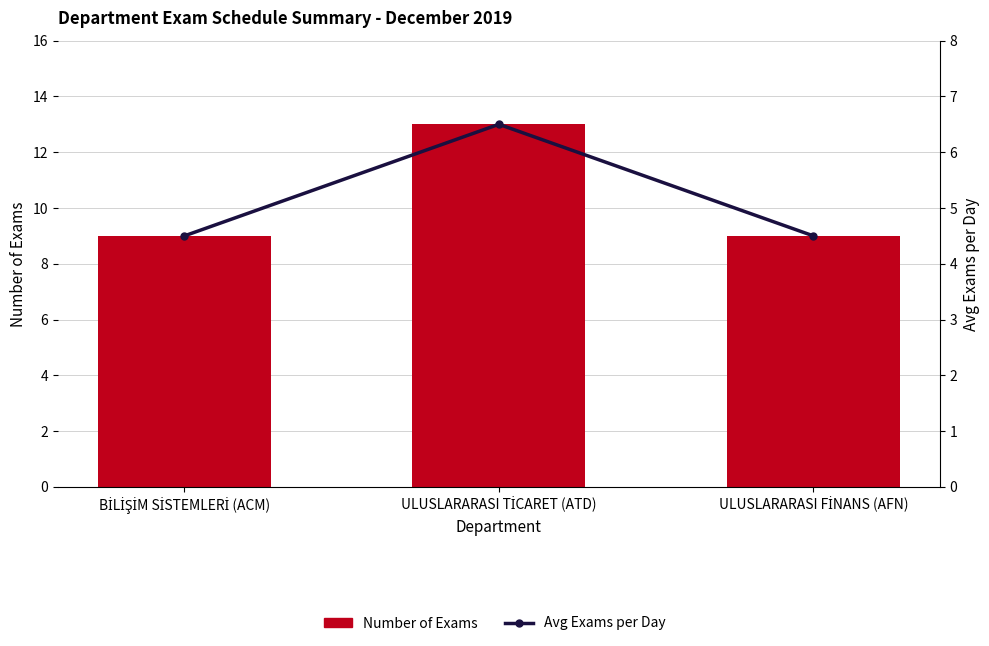

What is the sum of the Number of Exams values at ULUSLARARASI FİNANS (AFN) and ULUSLARARASI TİCARET (ATD)?

22.0